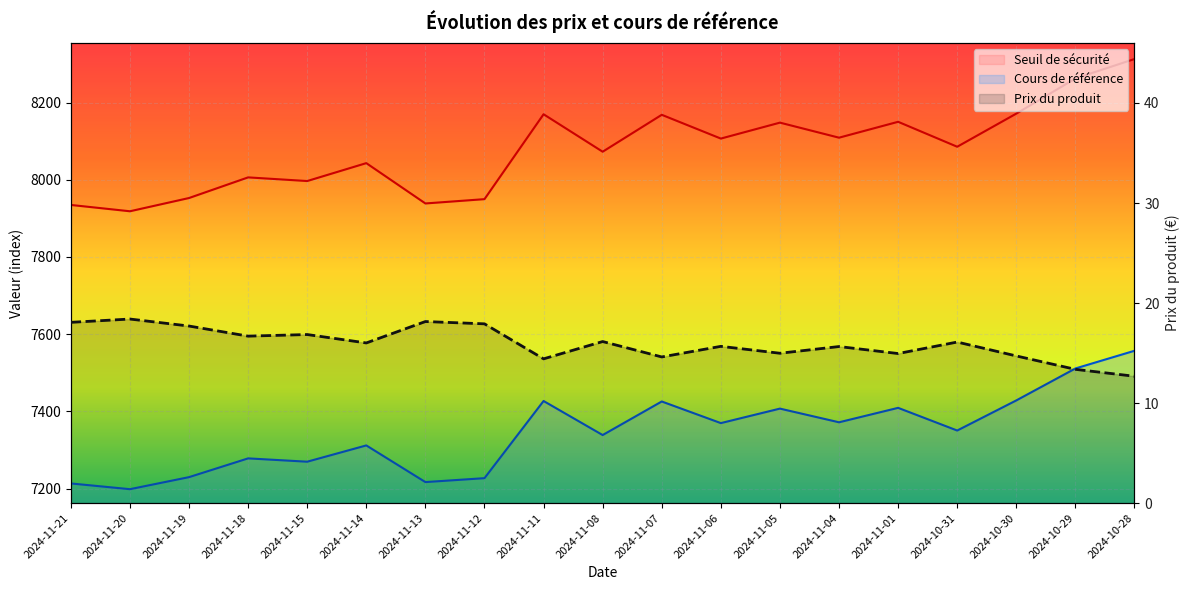

True or false: Prix du produit and Cours de référence intersect in this chart.

False